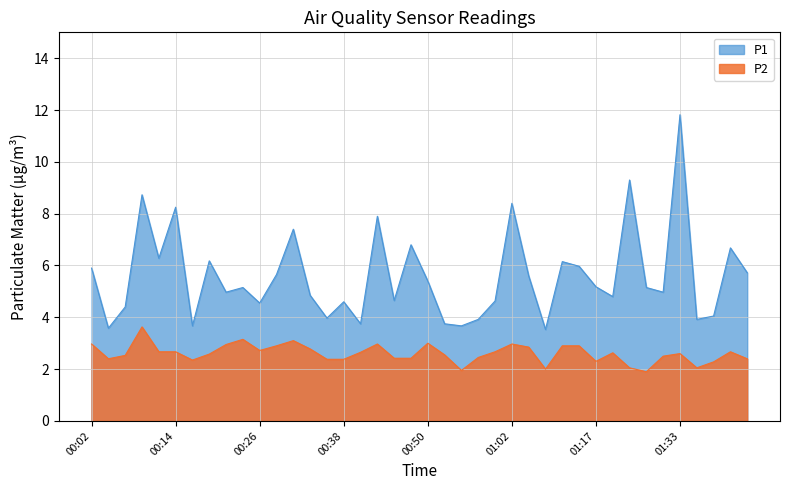

At which label does P1 reach its minimum?

01:07